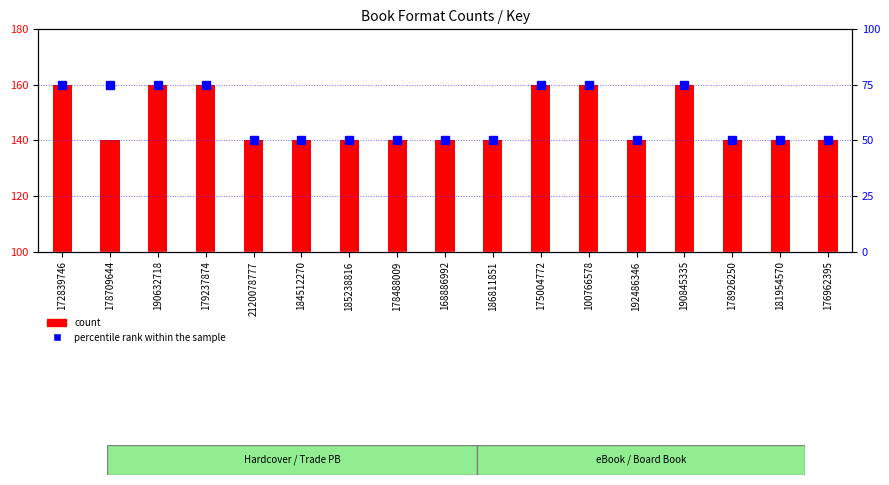

Between 168886992 and 175004772, which series saw the biggest shift?

count